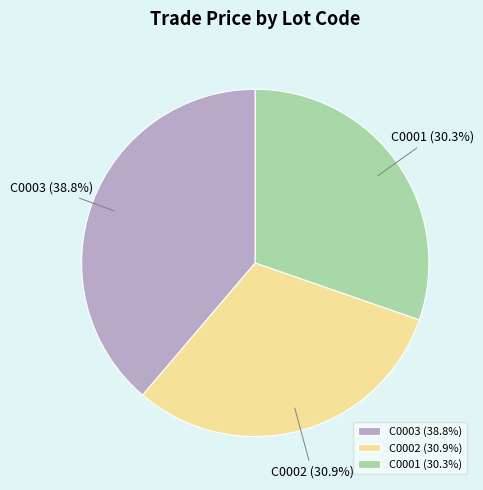

What portion of the pie excludes C0002?

69.1%